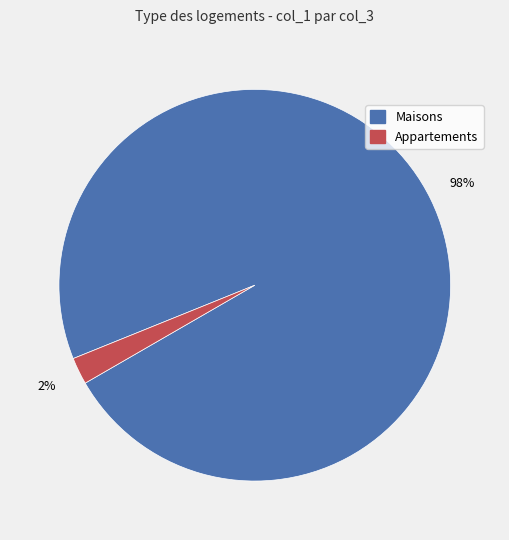

What percentage is the Maisons slice, to the nearest percent?

98%